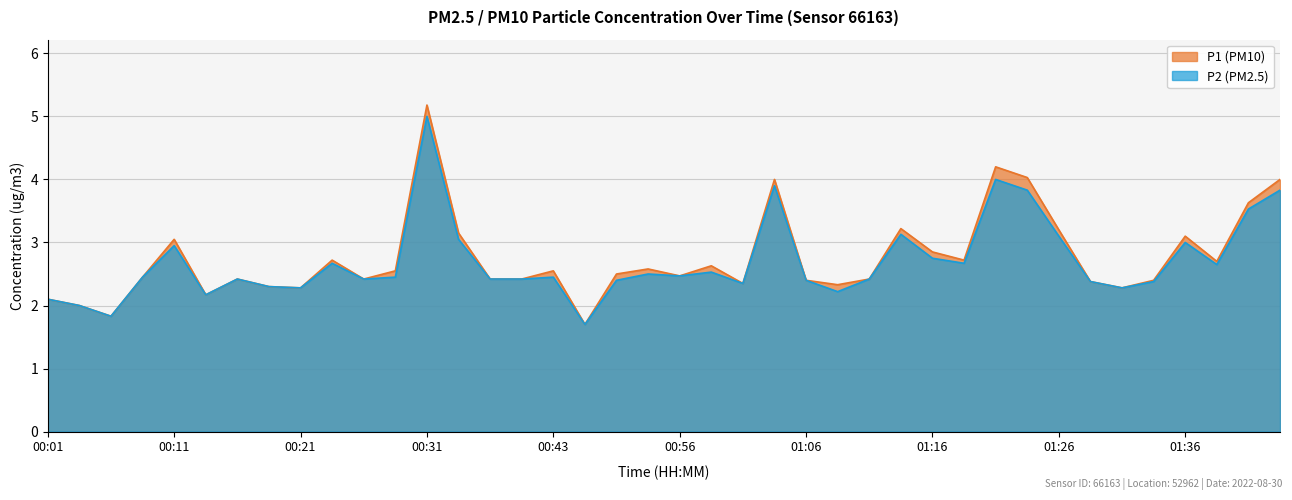

Reading left to right, list all the values displayed in this chart.

P1: 2.1	2.0	1.8	2.5	3.0	2.2	2.4	2.3	2.3	2.7	2.4	2.5	5.2	3.1	2.4	2.4	2.5	1.7	2.5	2.6	2.5	2.6	2.4	4.0	2.4	2.3	2.4	3.2	2.9	2.7	4.2	4.0	3.2	2.4	2.3	2.4	3.1	2.7	3.6	4.0
P2: 2.1	2.0	1.8	2.5	3.0	2.2	2.4	2.3	2.3	2.7	2.4	2.5	5.0	3.0	2.4	2.4	2.5	1.7	2.4	2.5	2.5	2.5	2.4	3.9	2.4	2.2	2.4	3.1	2.8	2.7	4.0	3.8	3.1	2.4	2.3	2.4	3.0	2.6	3.5	3.8